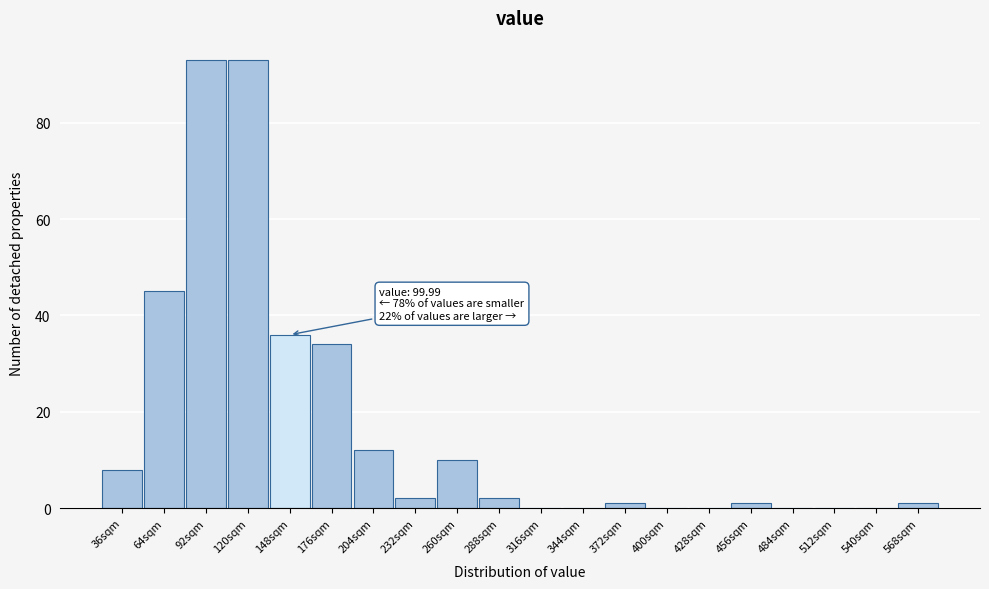

Reading right to left, what are all the values shown in this chart?

568sqm=1	540sqm=0	512sqm=0	484sqm=0	456sqm=1	428sqm=0	400sqm=0	372sqm=1	344sqm=0	316sqm=0	288sqm=2	260sqm=10	232sqm=2	204sqm=12	176sqm=34	148sqm=36	120sqm=93	92sqm=93	64sqm=45	36sqm=8